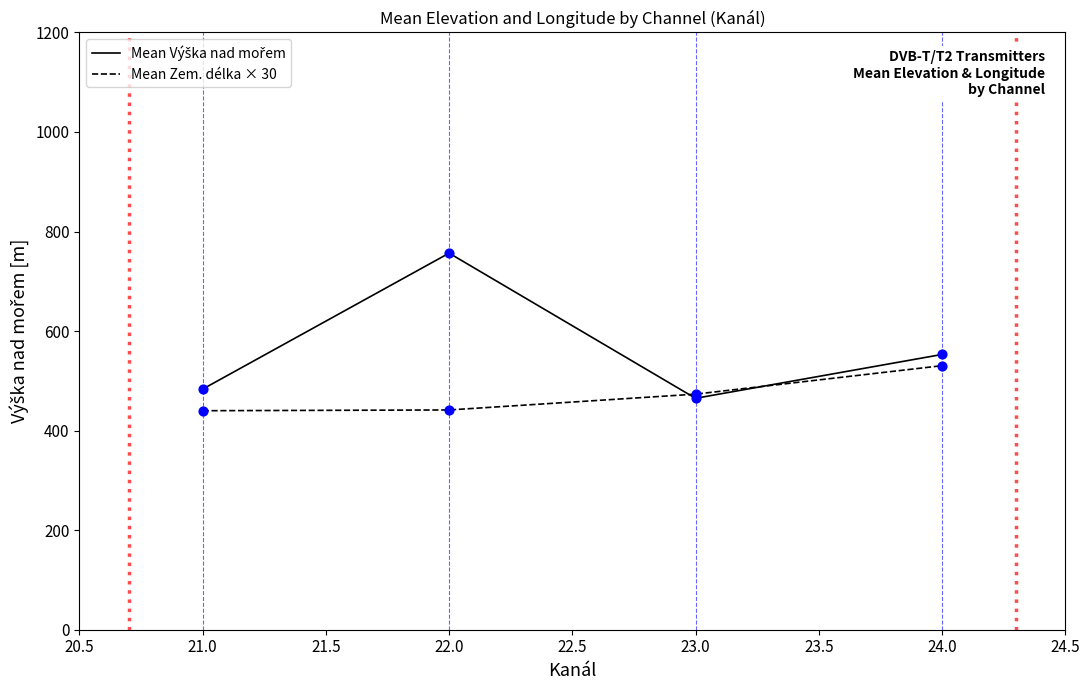

At how many categories does at least one series exceed 643?

1